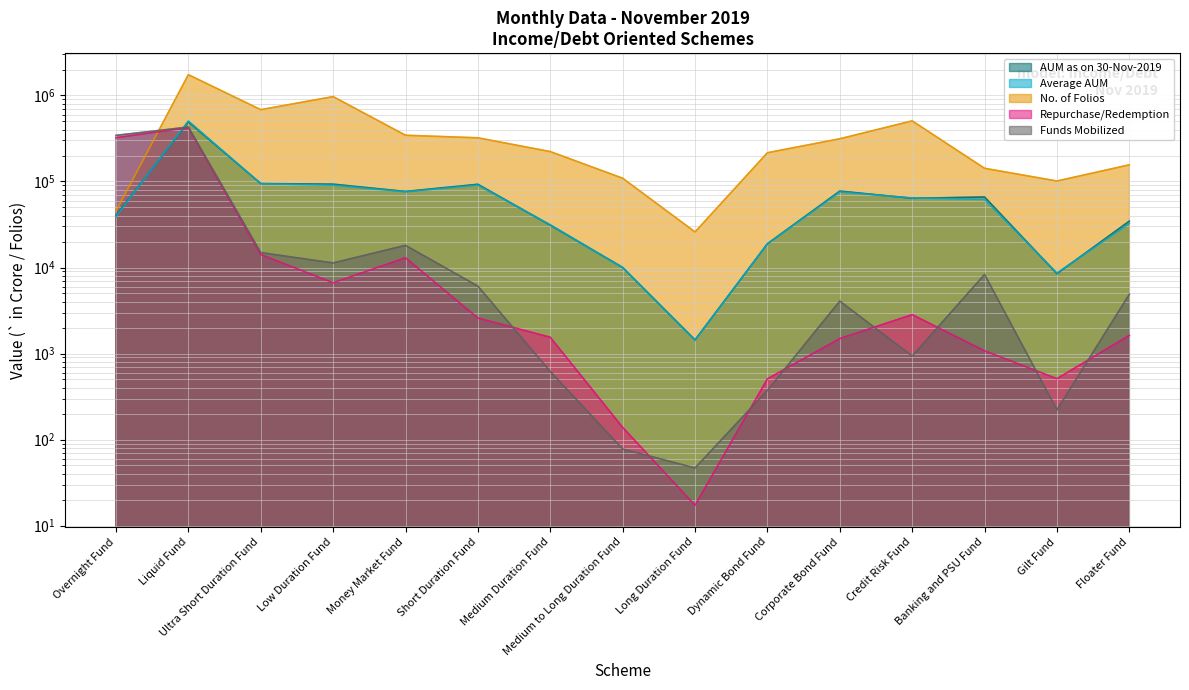

List the series in order of their peak value, lowest first.

Repurchase/Redemption, Funds Mobilized, AUM as on 30-Nov-2019, Average AUM, No. of Folios